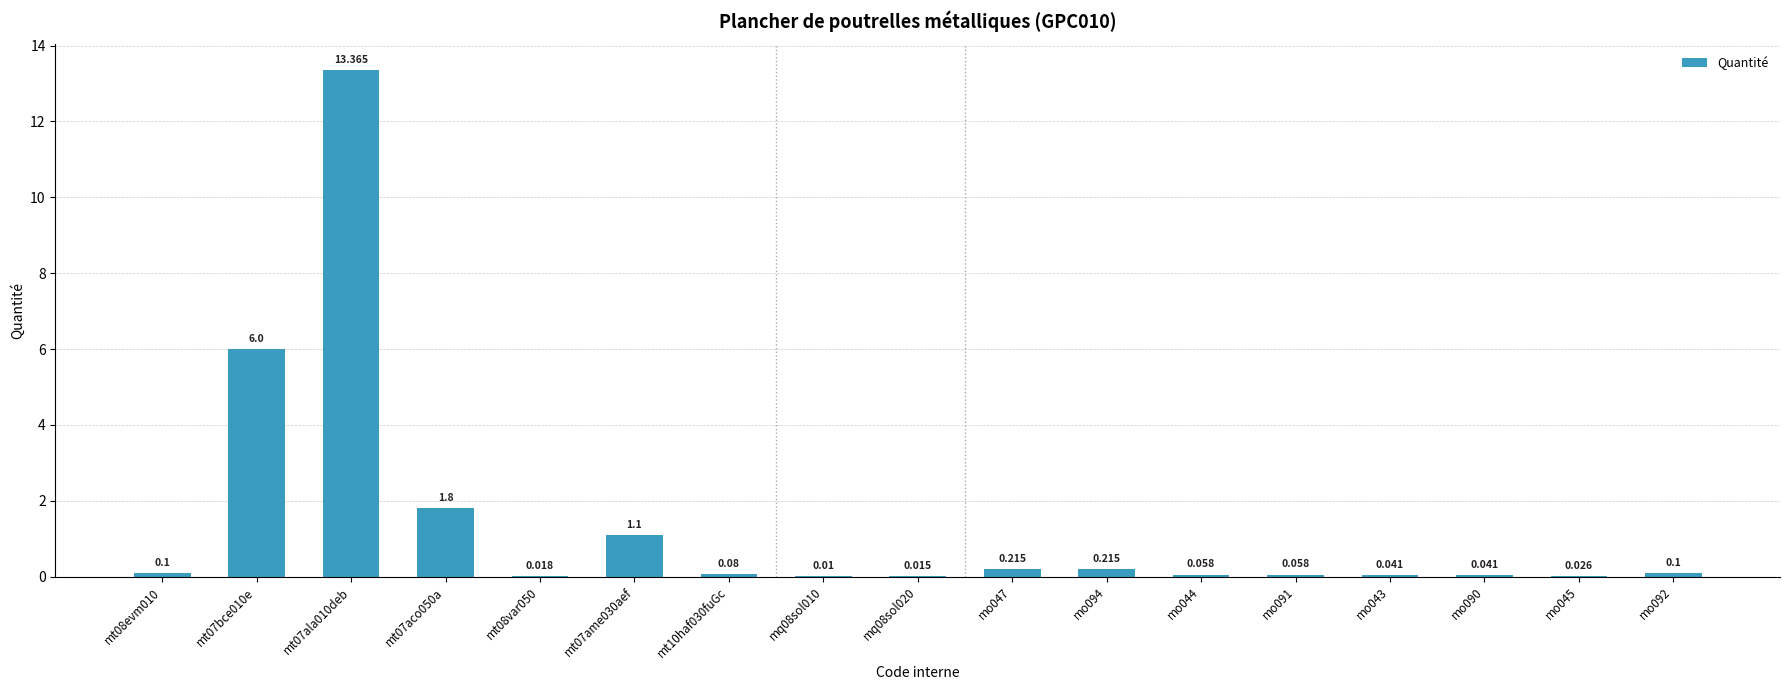

How many categories are shown in the chart?

17